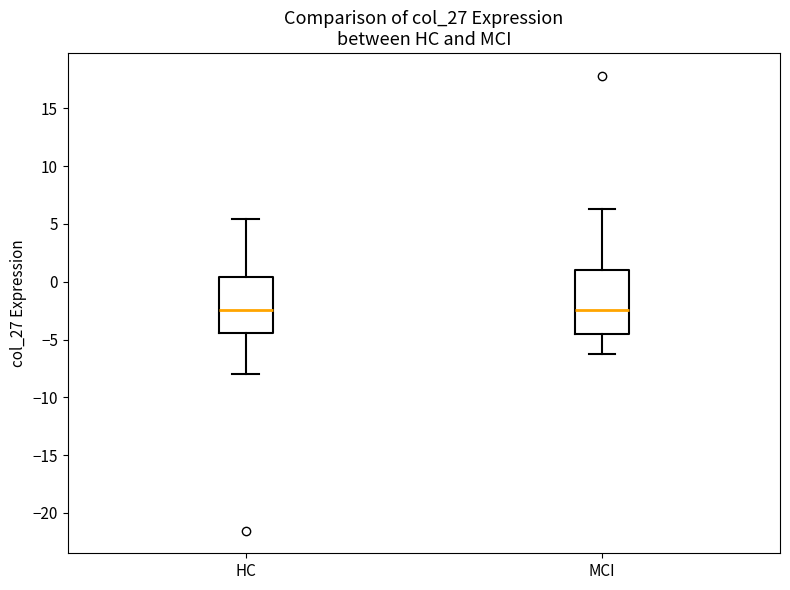

Where does the median line of the box for HC sit on the y-axis? The values are not printed on the chart, so give them approximately, as read against the axis.

-2.5